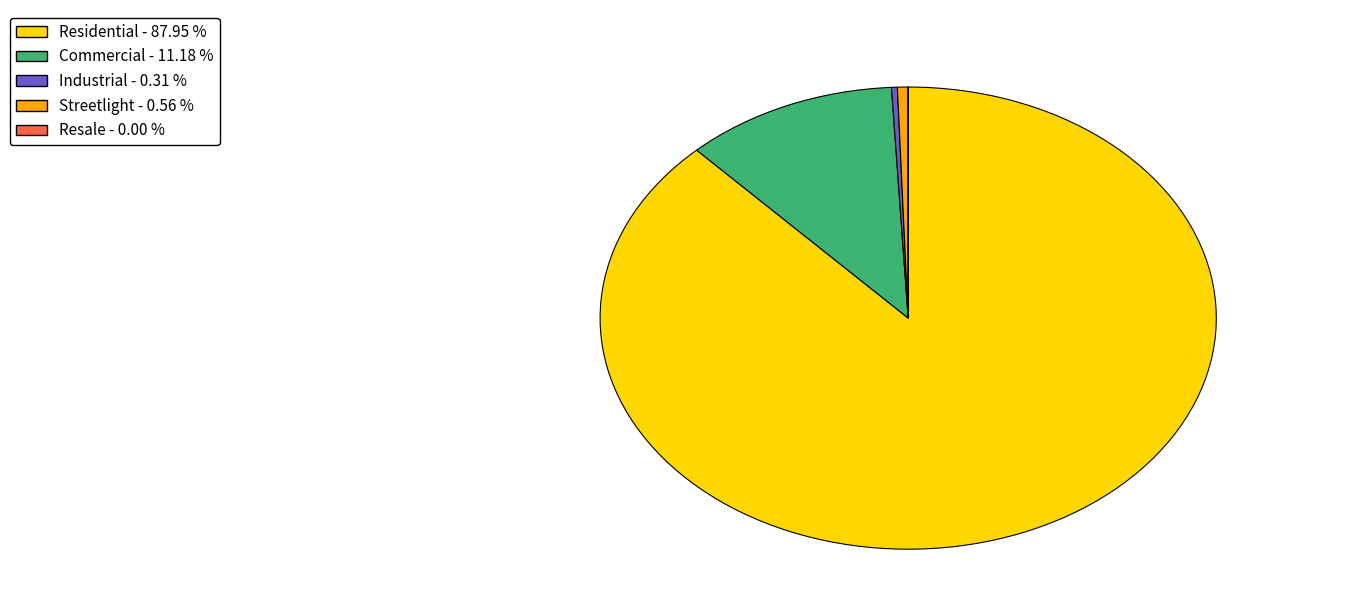

Is the sum of Residential - 87.95 % and Commercial - 11.18 % greater than half?

Yes